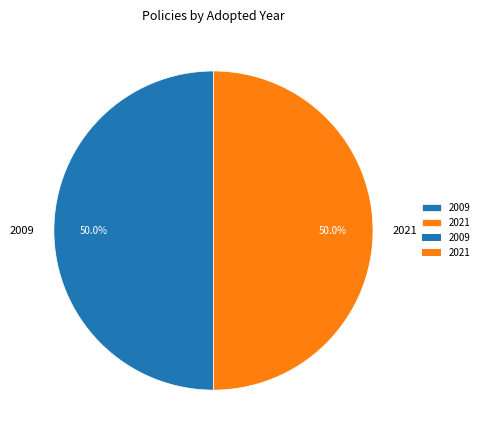

What percentage do 2009 and 2021 together represent?

100.0%